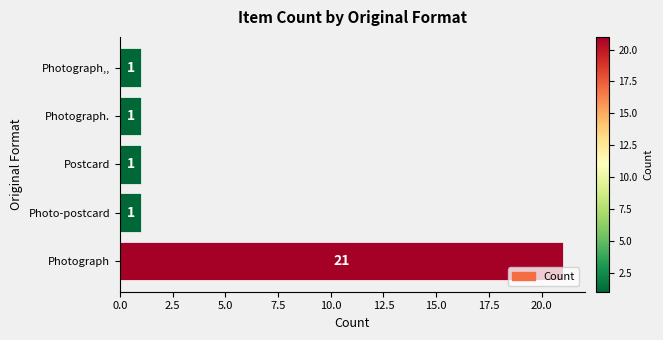

Does the chart contain stacked bars?

No